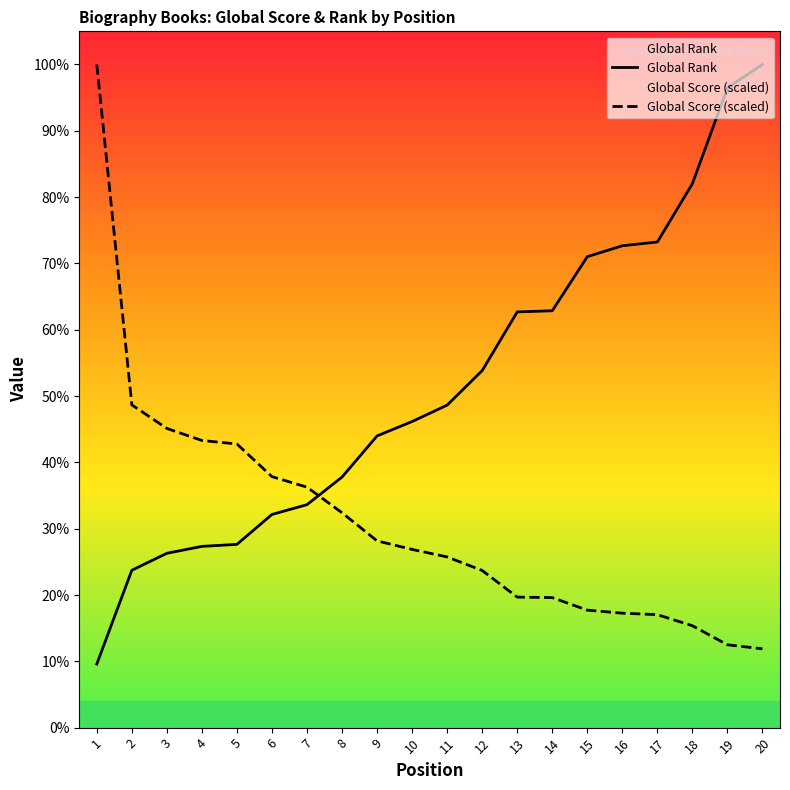

Which series has the largest total across all categories?

Global Rank